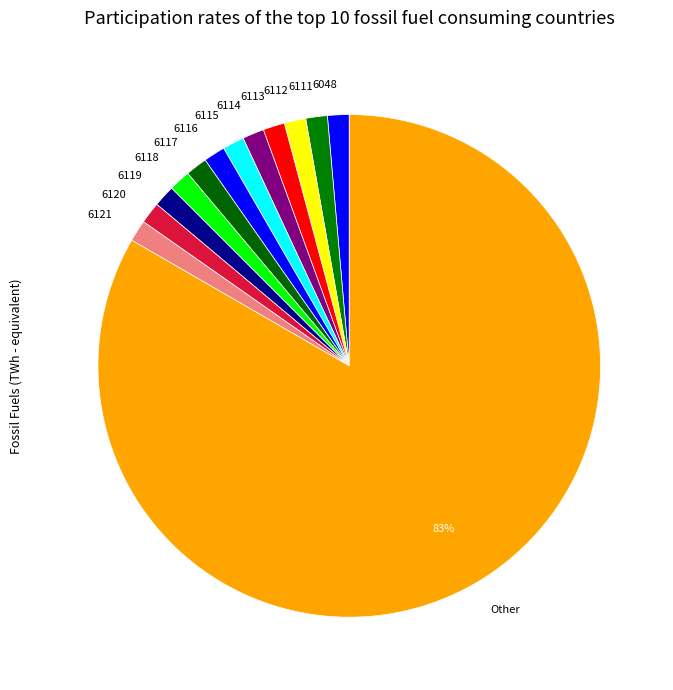

To the nearest percent, what is the average slice percentage?

8%